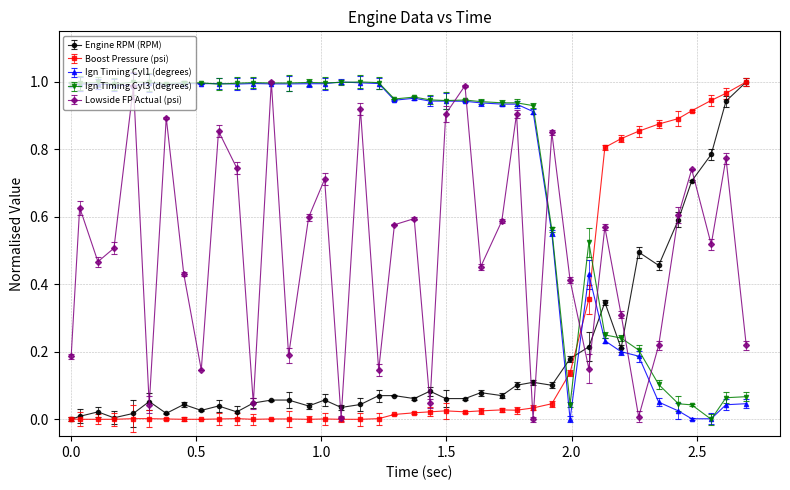

How many times do Ign Timing Cyl3 (degrees) and Boost Pressure (psi) cross each other?

3